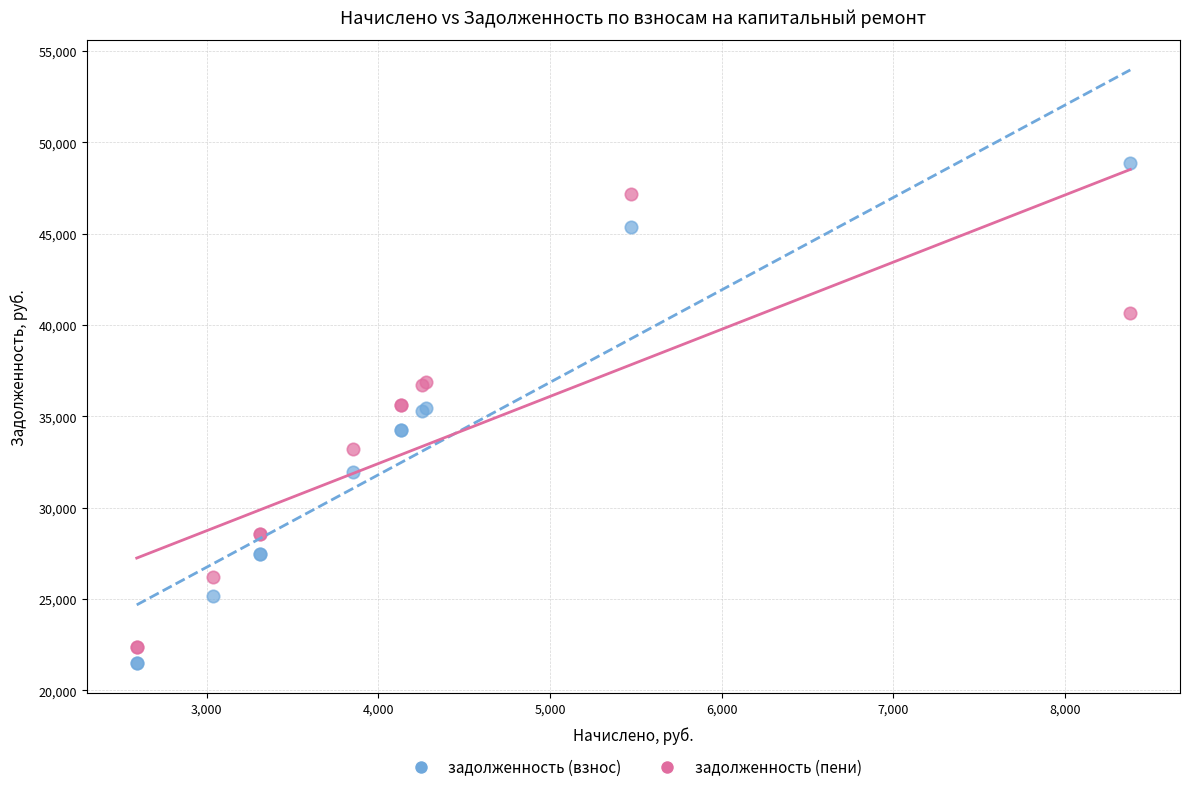

Which series reaches the maximum Y coordinate?

задолженность (взнос)